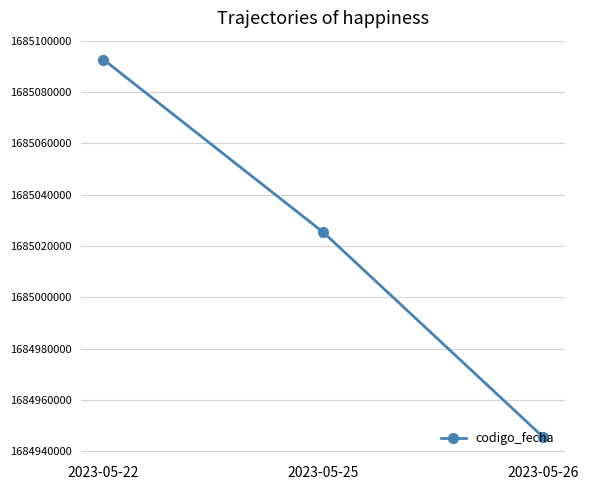

Reading left to right, transcribe all the data shown in this chart.

2023-05-22=1685092743	2023-05-25=1685025277	2023-05-26=1684945332